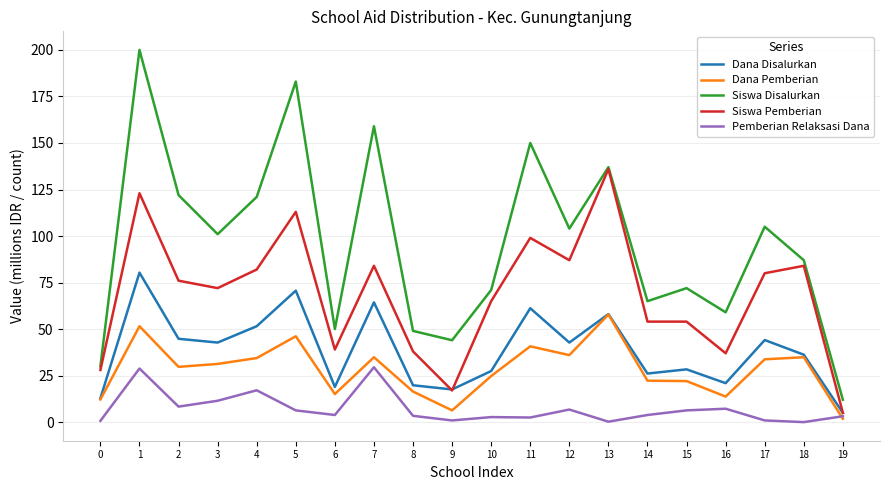

At how many categories does at least one series exceed 173?

2